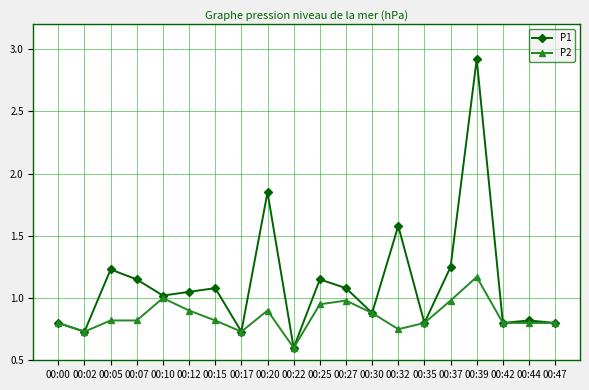

What are all the series names shown in the legend?

P1, P2